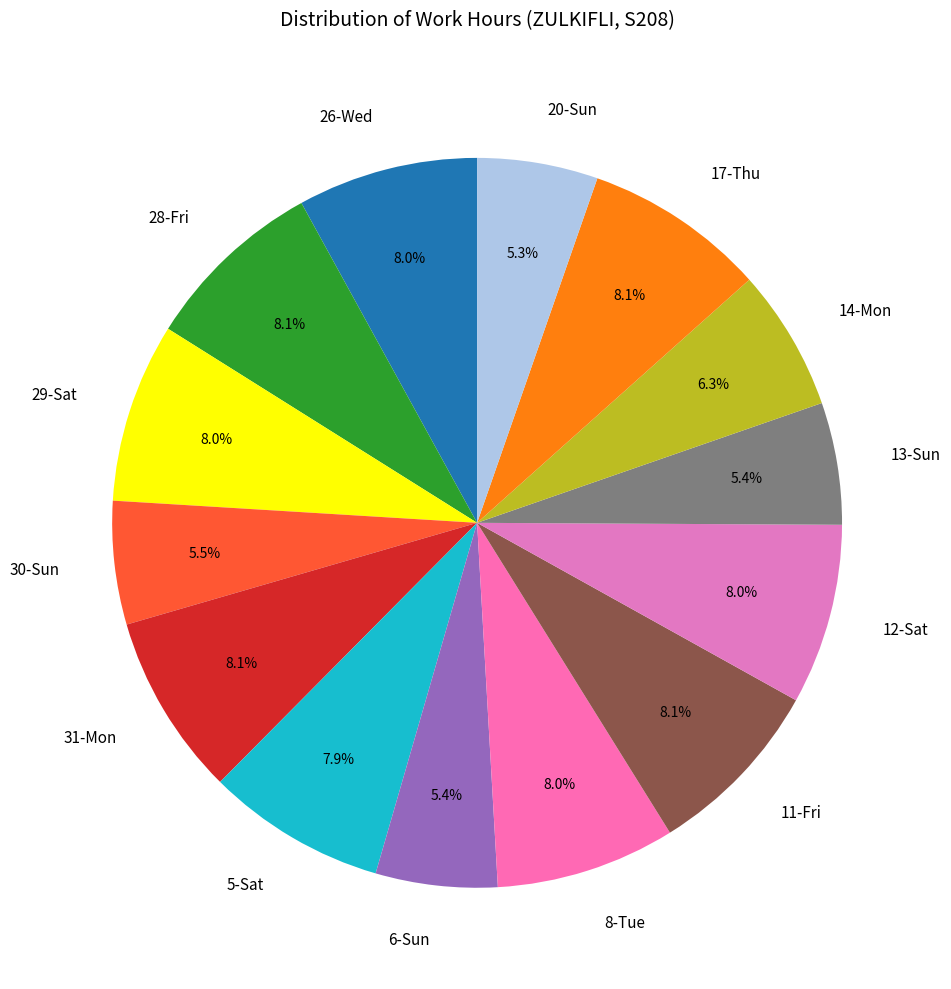

How many segments does this pie chart have?

14